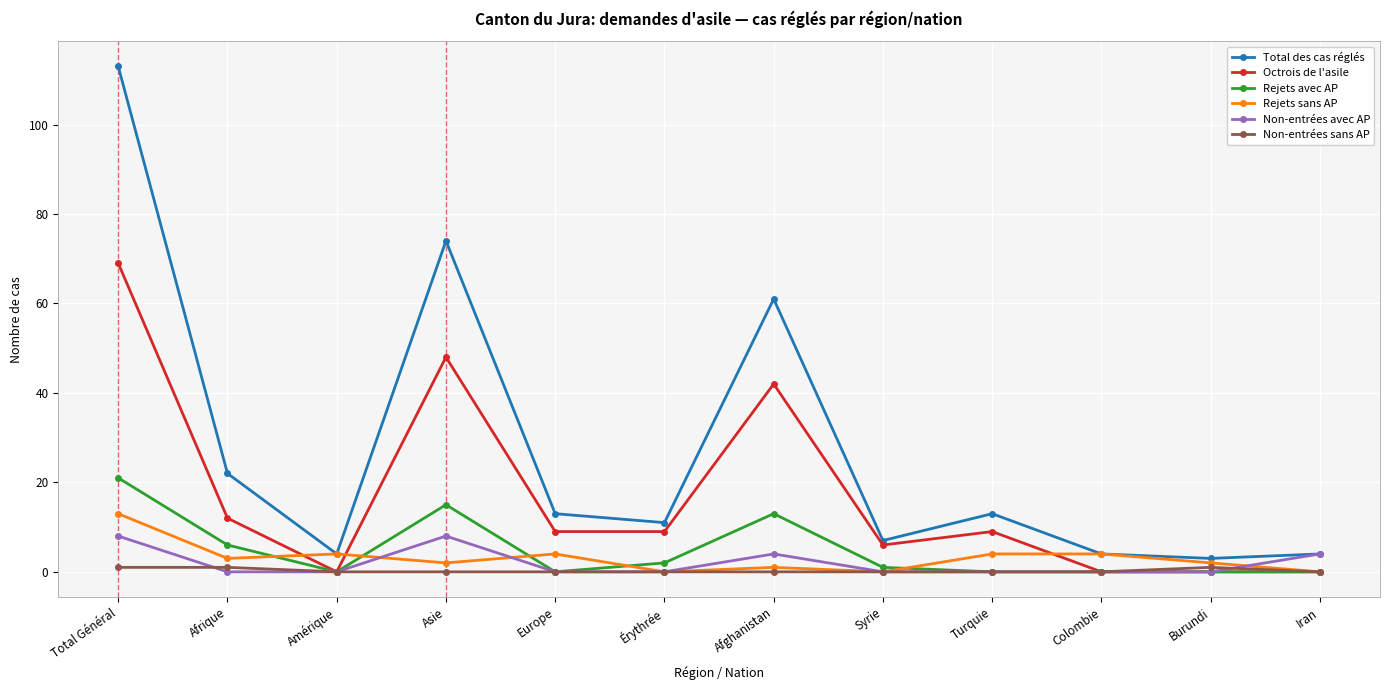

What is the highest value of the Octrois de l'asile series?

69